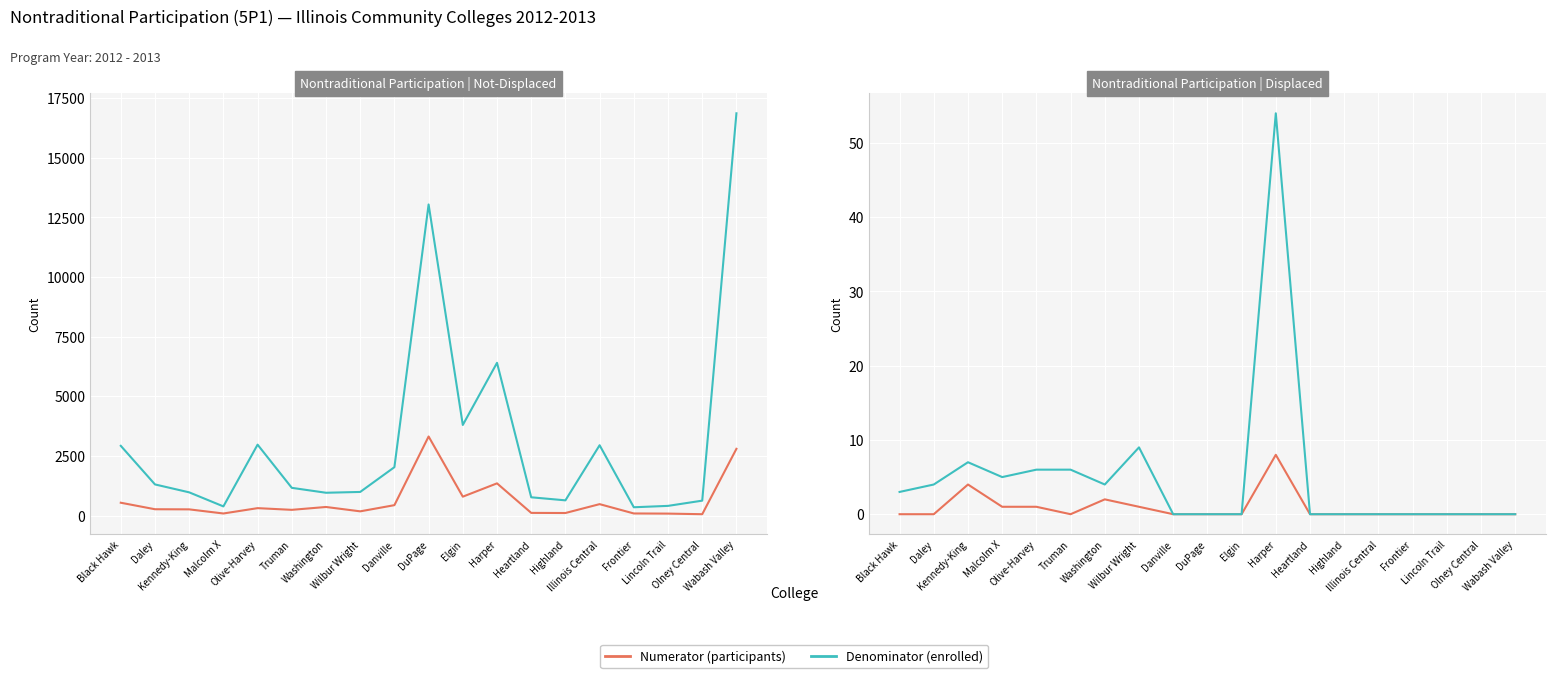

Which series has the largest total across all categories?

Not-Displaced Denominator